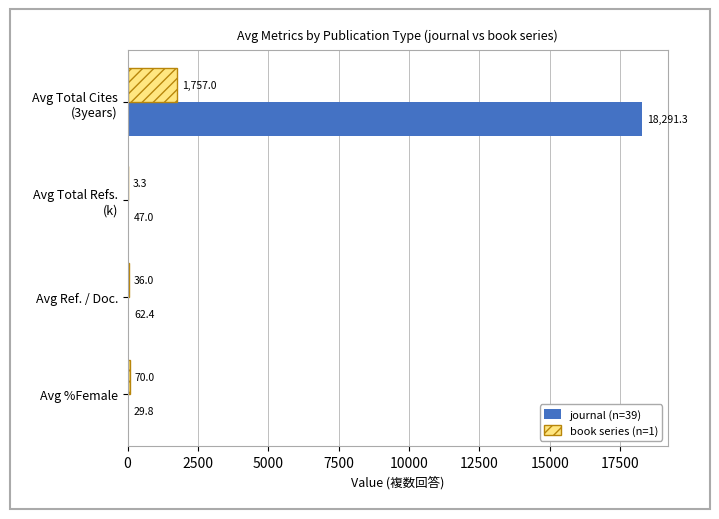

Read the journal (n=39) value at Avg %Female.

29.8